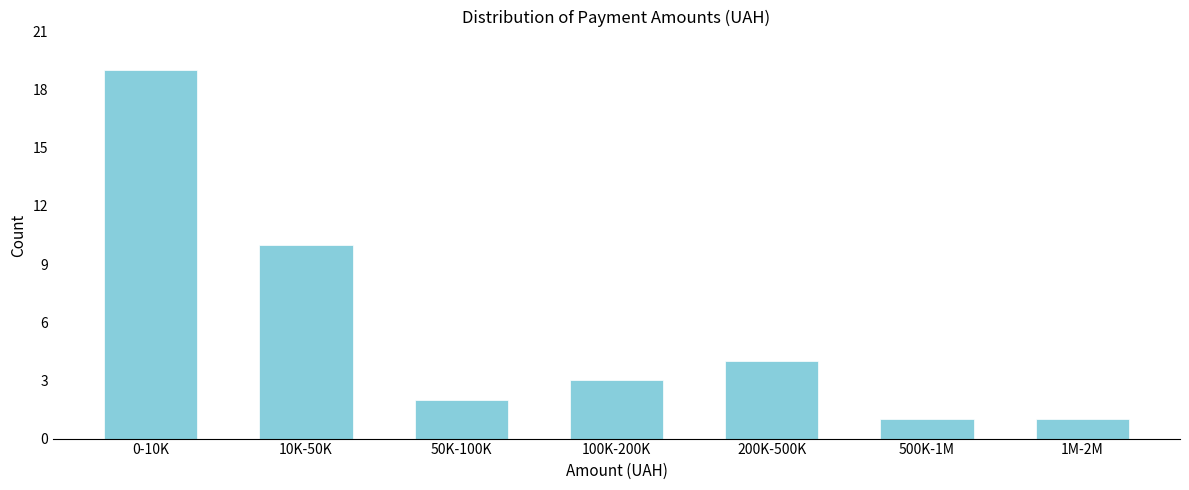

Reading left to right, transcribe all the data shown in this chart.

19	10	2	3	4	1	1